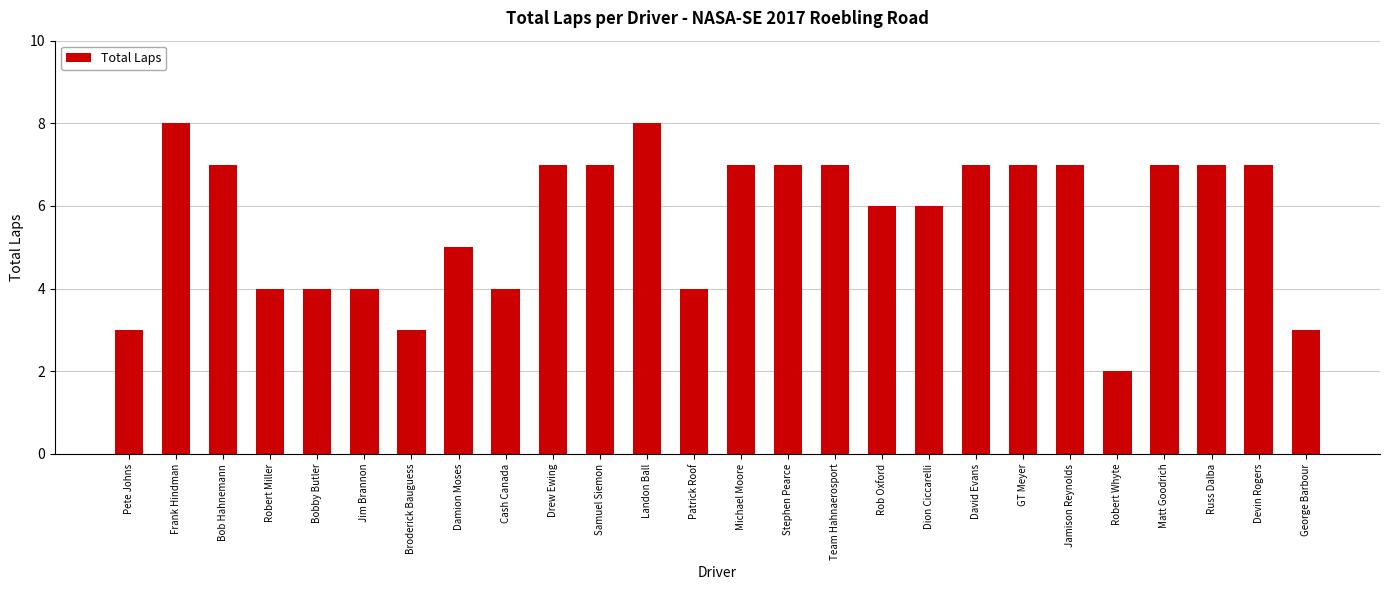

What is the change in value from Pete Johns to GT Meyer?

+4